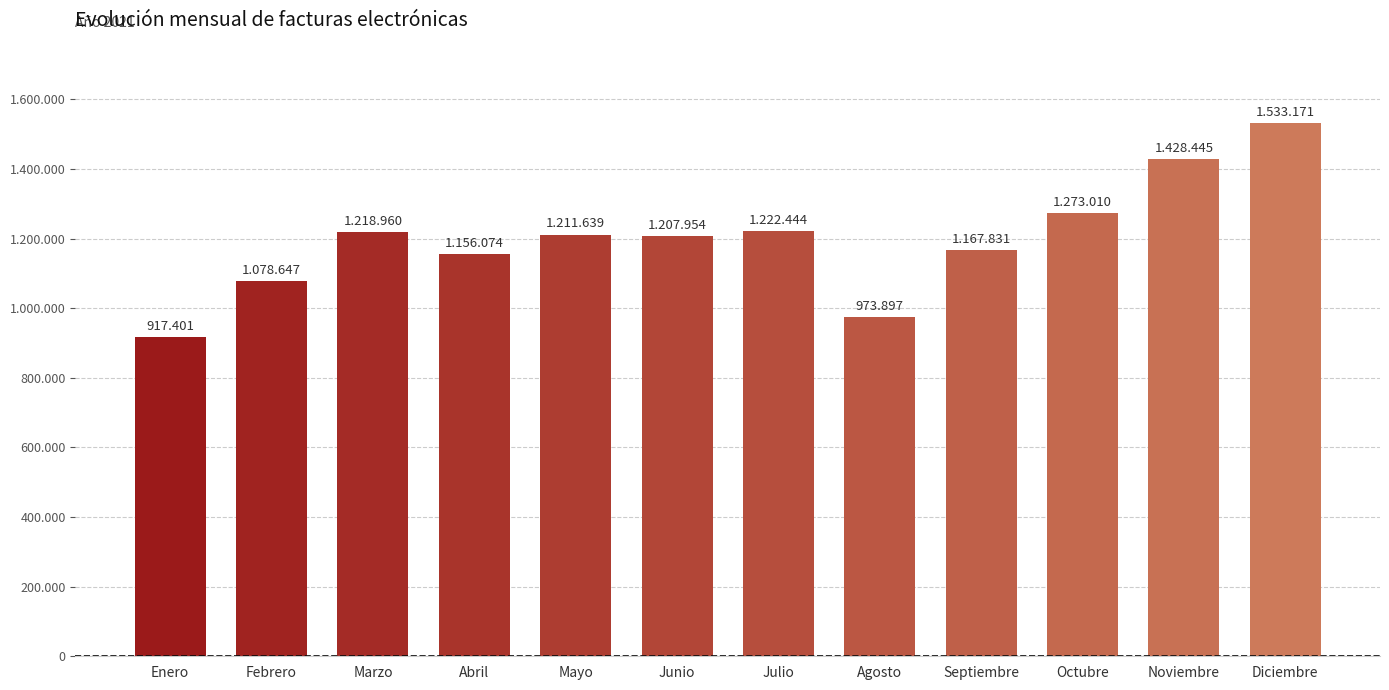

Does the chart contain stacked bars?

No